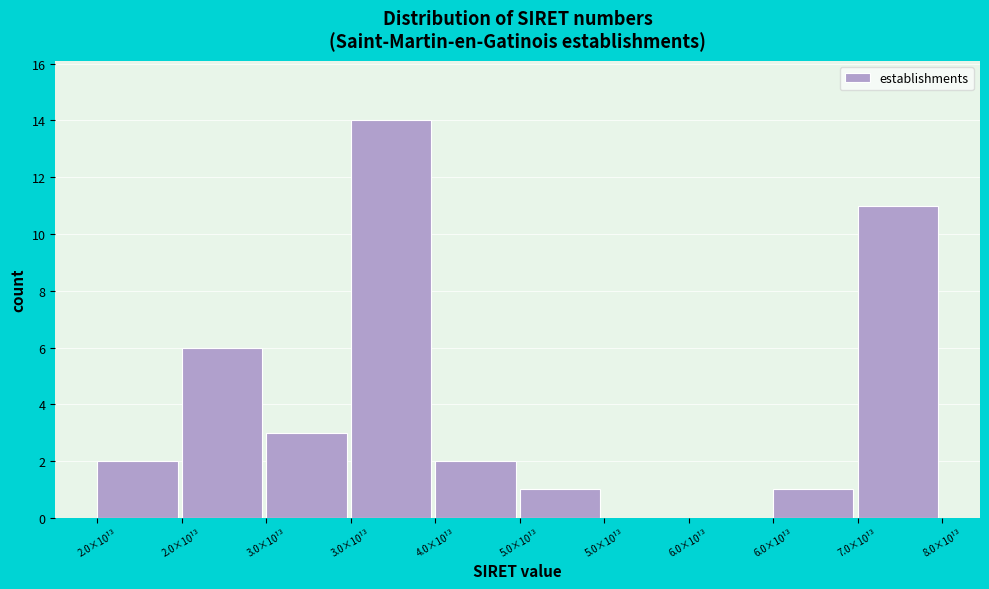

Are the bars horizontal?

No